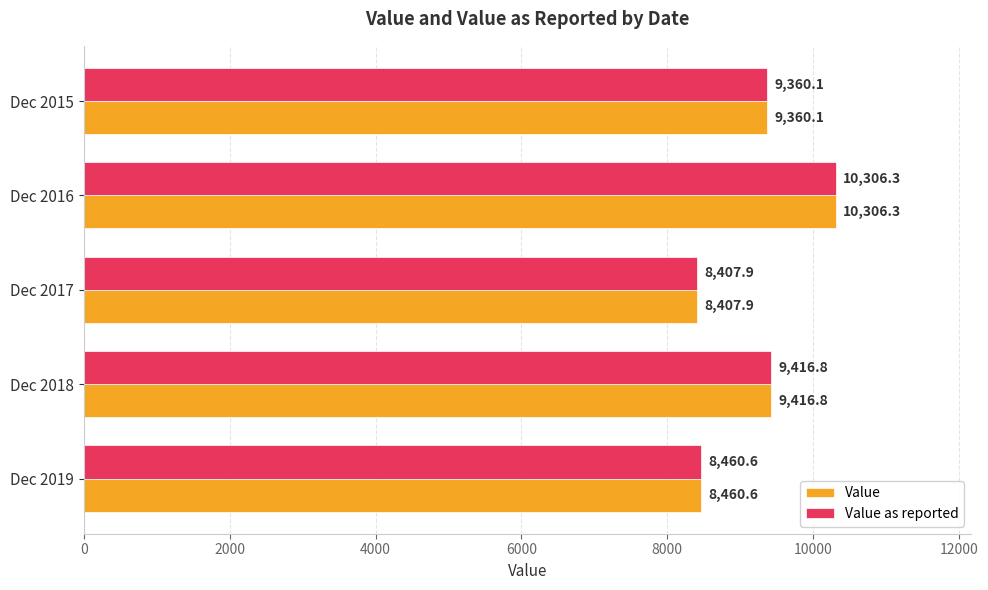

What is the lowest value of the Value as reported series?

8407.9